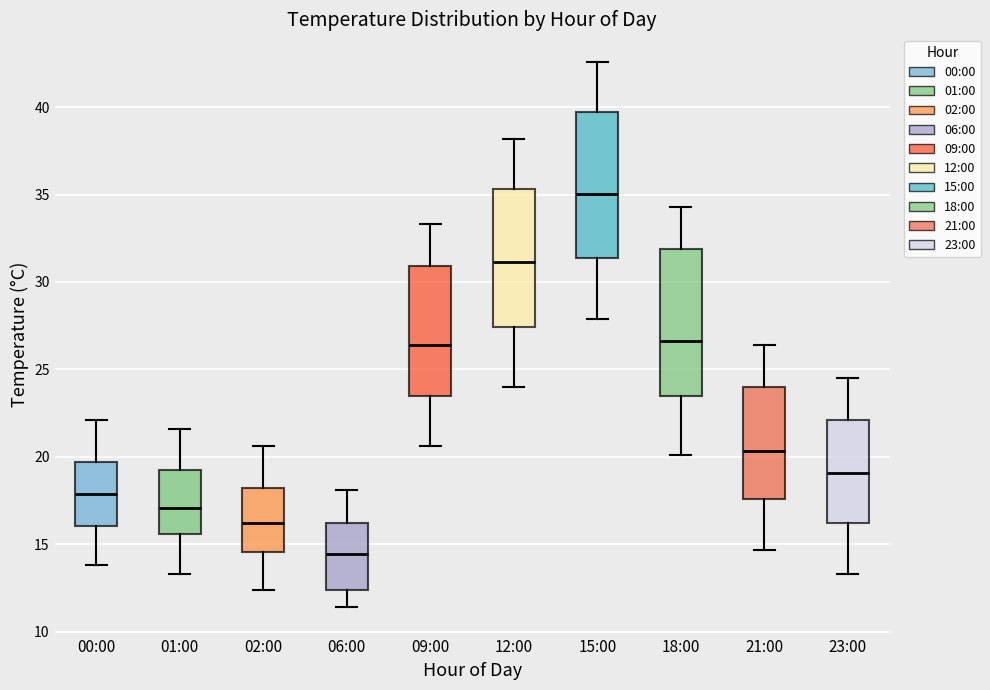

Which box's median line is the highest?

15:00